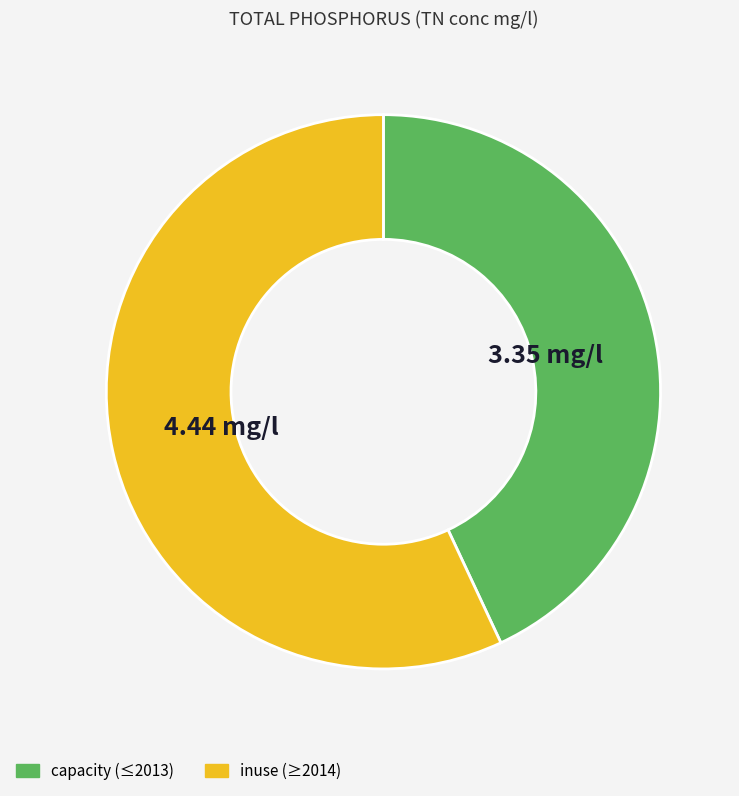

Is there any slice that represents more than half of the pie?

Yes